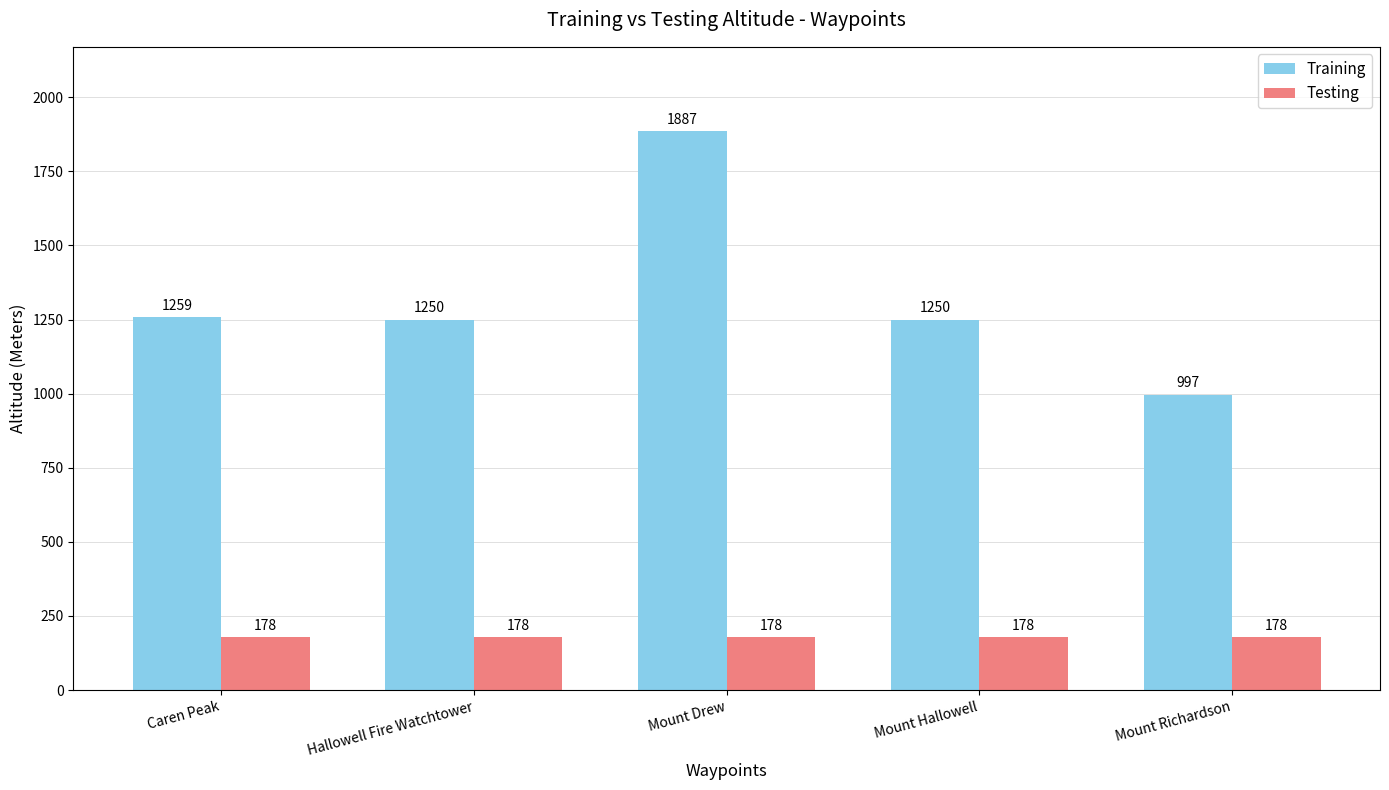

What is the value of the Testing bar at the 5th from the left?

178